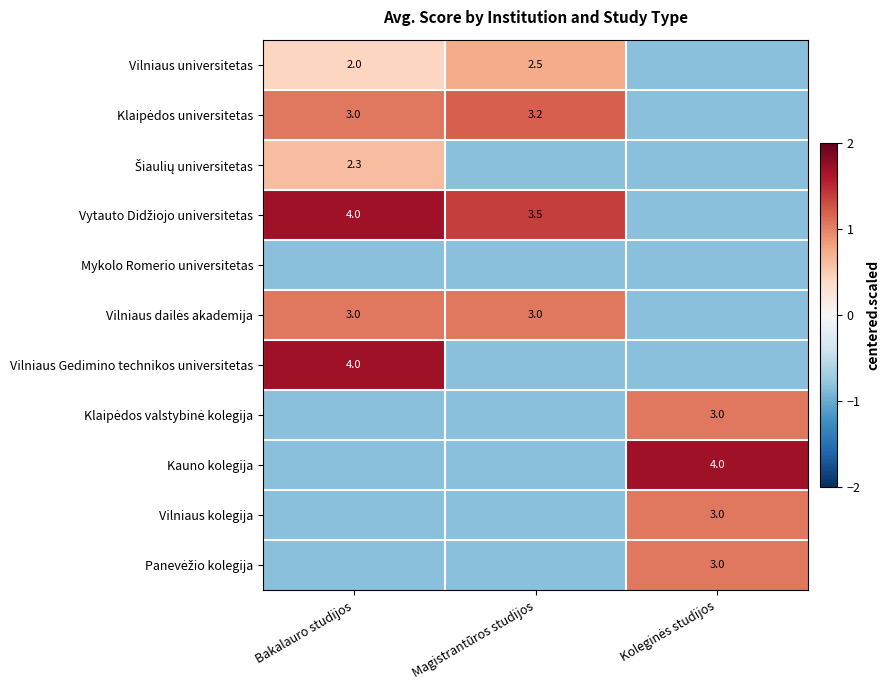

The value of Vilniaus kolegija at Magistrantūros studijos is -0.8. True or false?

True